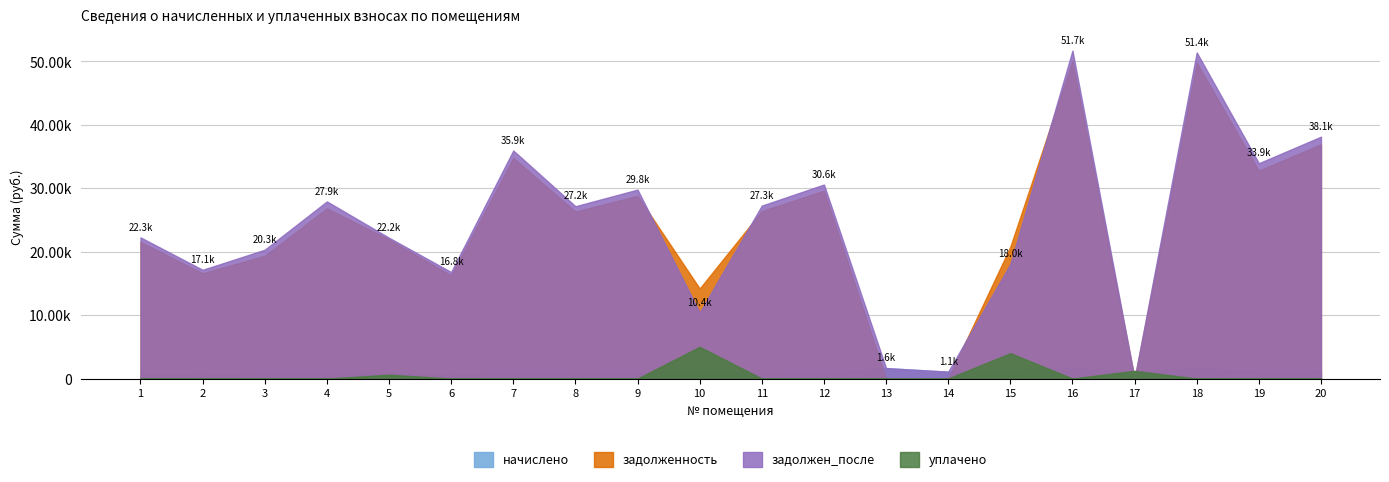

Reading right to left, transcribe all the data shown in this chart.

начислено: 20=1204.0	19=1168.1	18=1614.5	17=1153.2	16=1633.1	15=1264.8	14=1078.8	13=1642.4	12=965.3	11=861.2	10=1209.0	9=972.8	8=853.7	7=1164.4	6=530.1	5=866.8	4=1097.4	3=958.8	2=541.3	1=703.1
задолженность: 20=36919.6	19=32774.1	18=49793.5	17=0.0	16=50065.3	15=20774.3	14=0.0	13=0.4	12=29616.1	11=26397.4	10=14191.6	9=28807.8	8=26310.4	7=34784.7	6=16255.3	5=21928.7	4=26824.4	3=19350.3	2=16597.4	1=21549.4
задолжен_после: 20=38123.6	19=33942.1	18=51407.9	17=0.0	16=51698.4	15=18039.1	14=1077.8	13=1642.8	12=30581.4	11=27258.6	10=10400.6	9=29780.6	8=27164.2	7=35949.1	6=16785.4	5=22195.4	4=27921.8	3=20309.1	2=17138.7	1=22252.5
уплачено: 20=0.0	19=0.0	18=0.0	17=1213.0	16=0.0	15=4000.0	14=0.0	13=0.0	12=0.0	11=0.0	10=5000.0	9=0.0	8=0.0	7=0.0	6=0.0	5=600.0	4=0.0	3=0.0	2=0.0	1=0.0